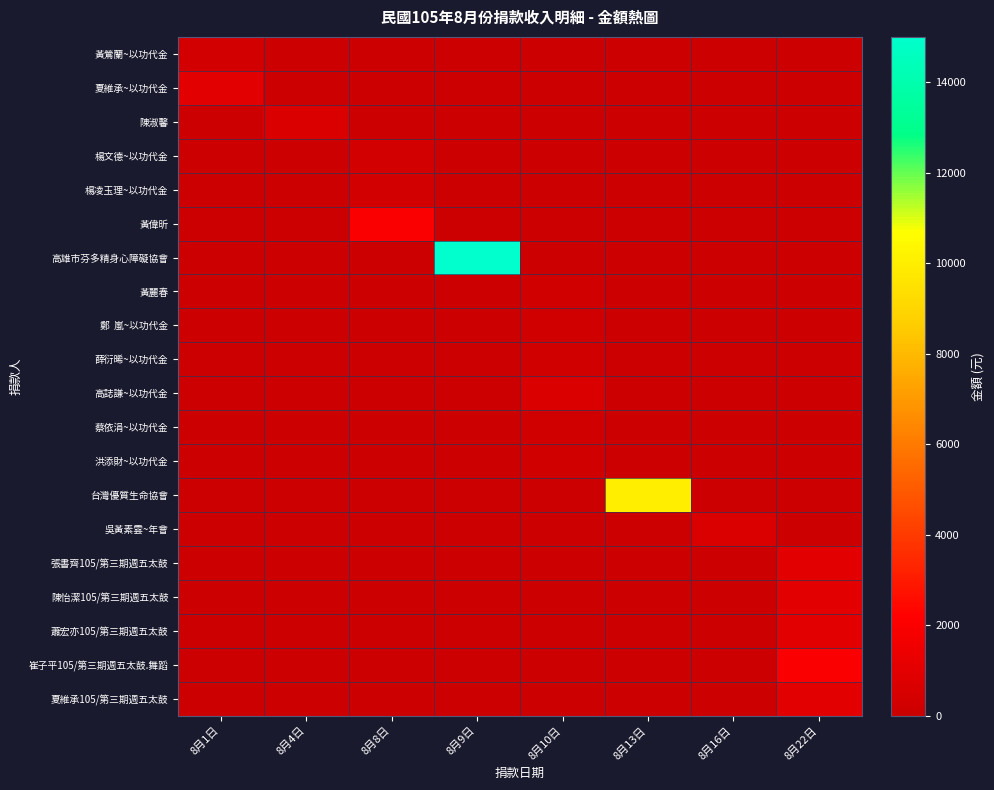

Between 8月9日 and 8月10日, which is larger?

8月9日